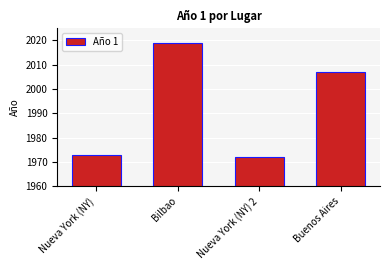

What is the change in value from Bilbao to Nueva York (NY) 2?

-47